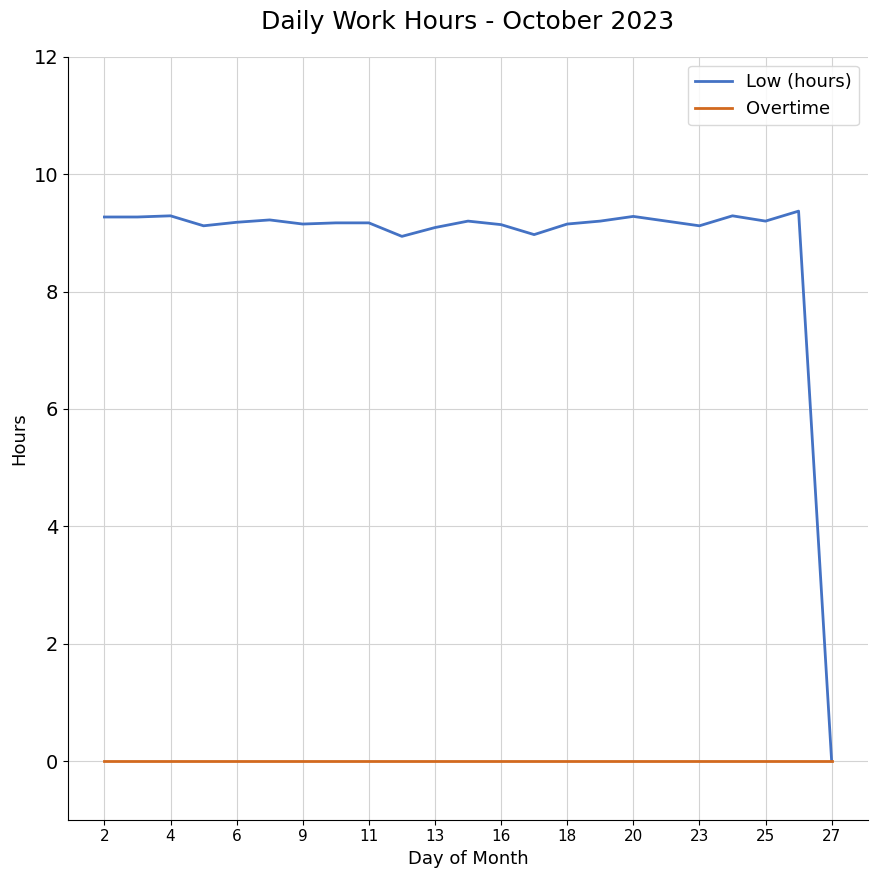

Which series has the largest total across all categories?

Low (hours)